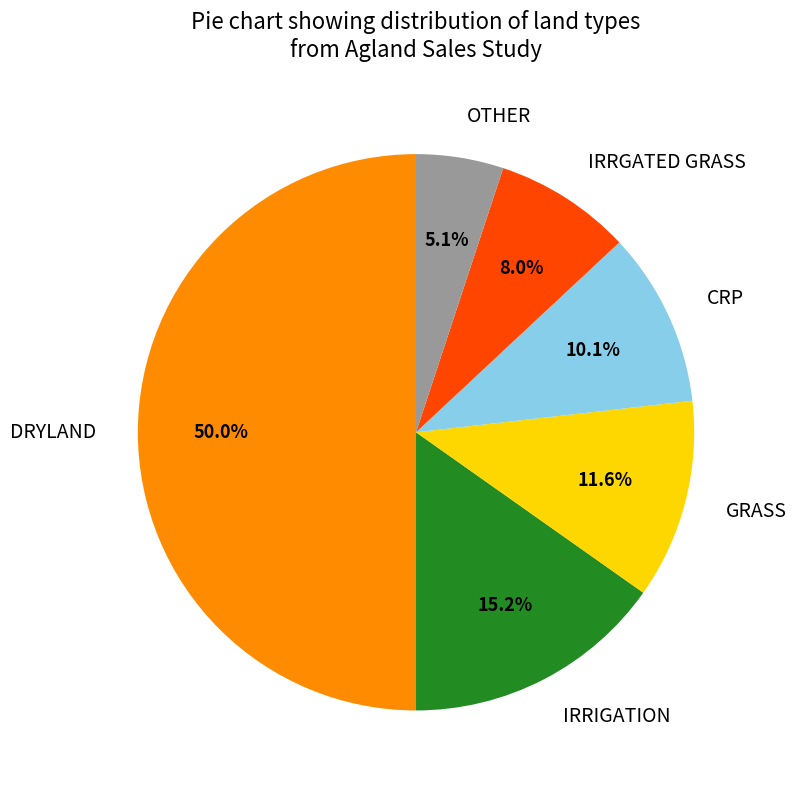

To the nearest percent, what is the combined percentage of IRRGATED GRASS and GRASS?

20%